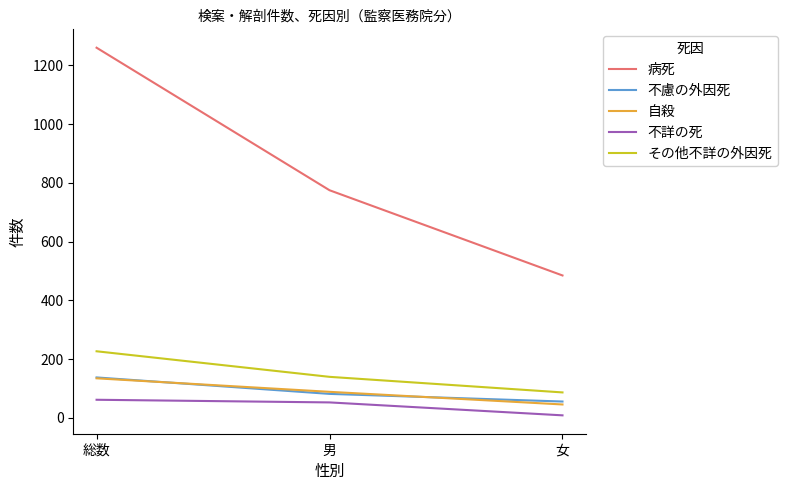

At which category is the sum across all series the highest?

総数